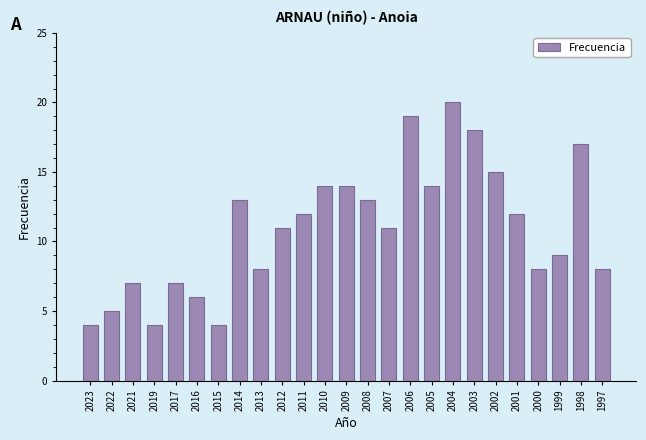

The value at 2003 is 18. True or false?

True